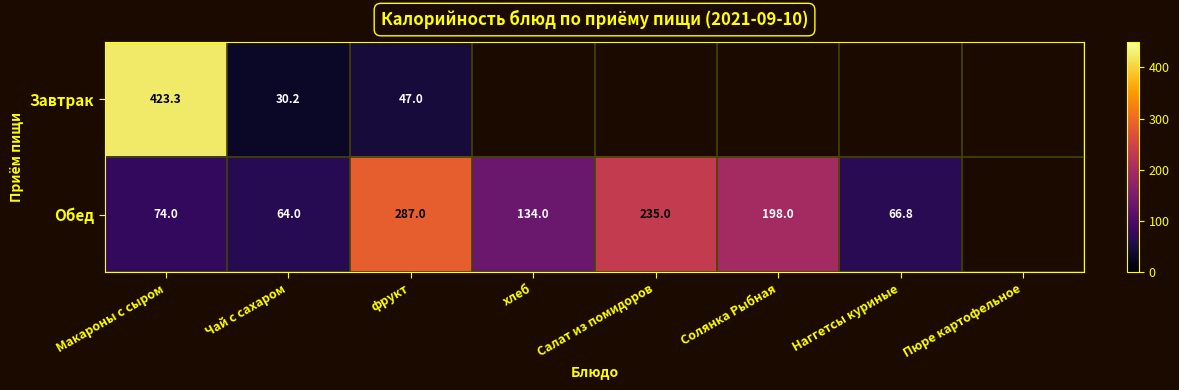

The Обед series shows 90.9 at хлеб. True or false?

False